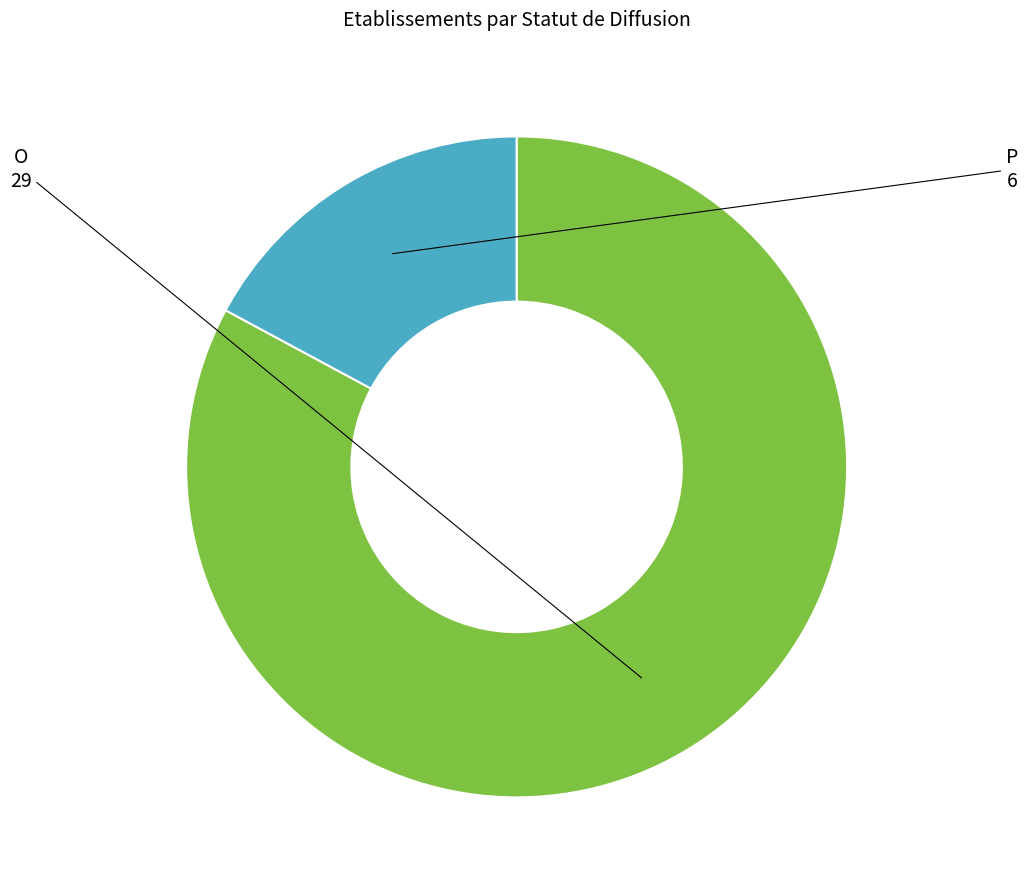

Is there a majority slice in this chart?

Yes